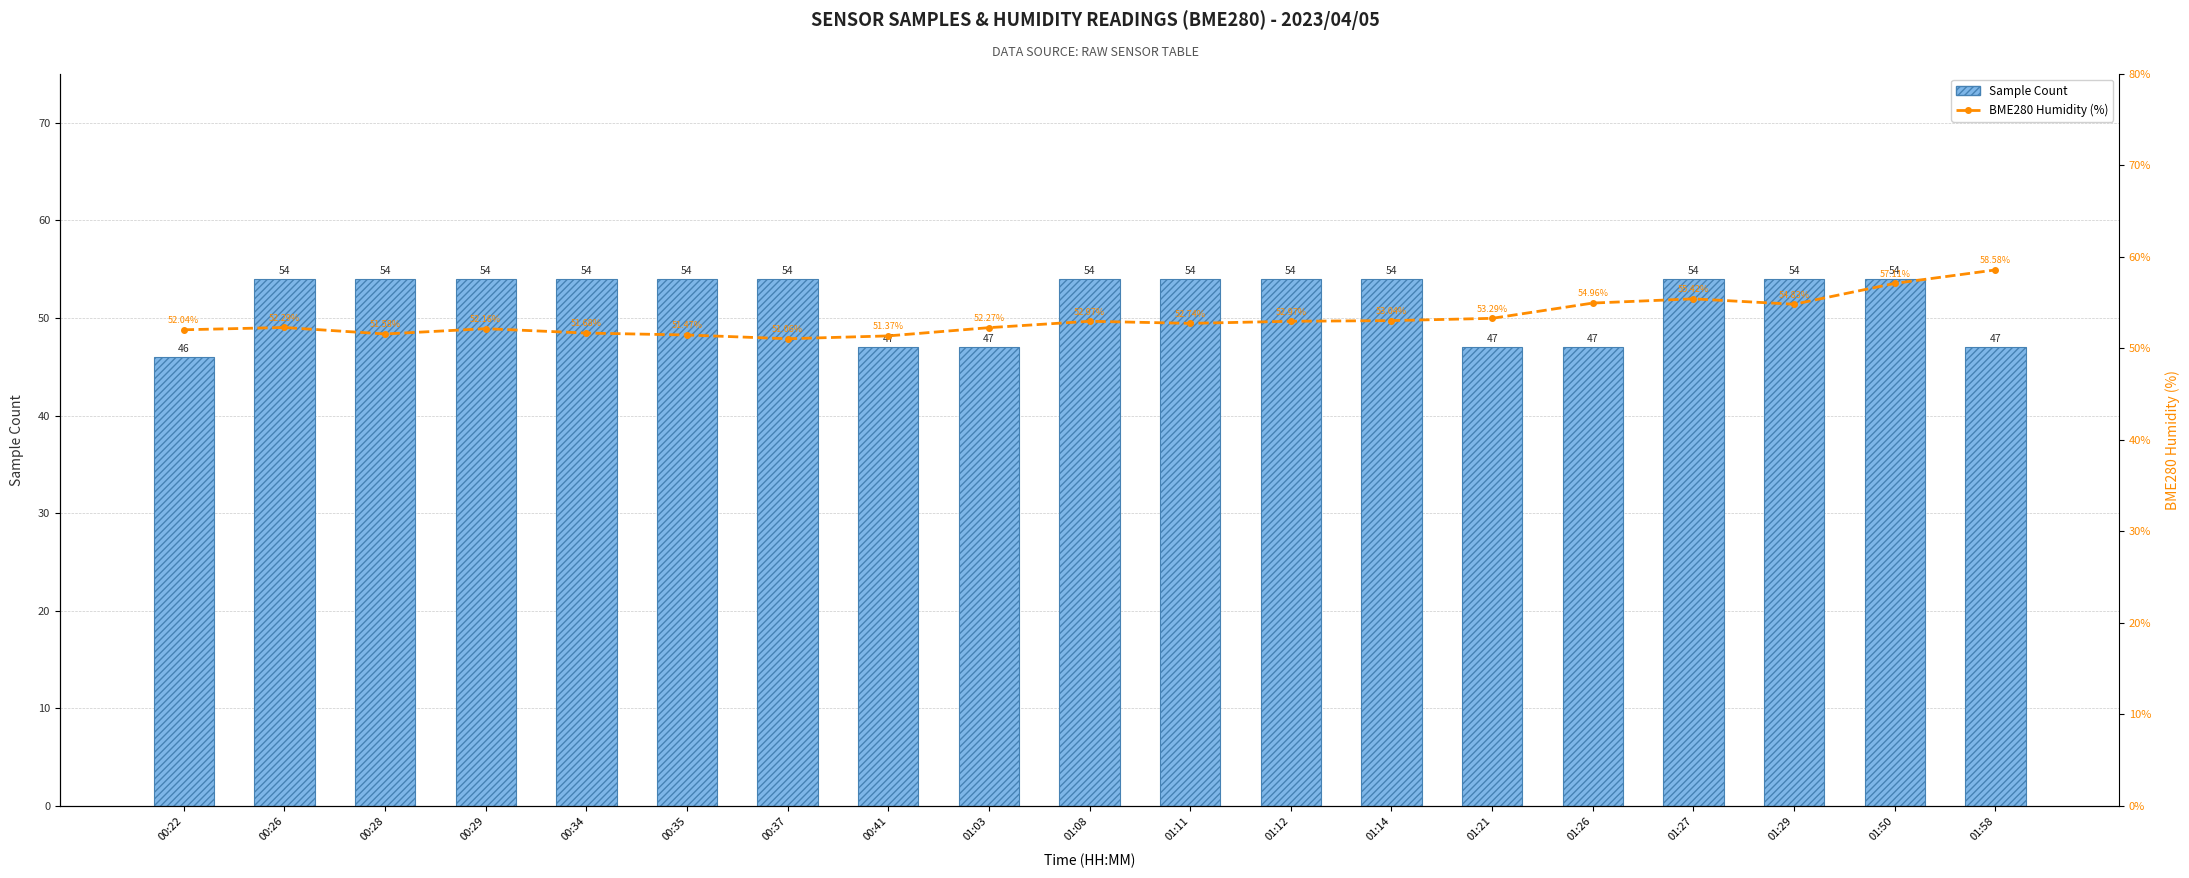

What is the sum of the Sample Count values at 00:26 and 01:08?

108.0